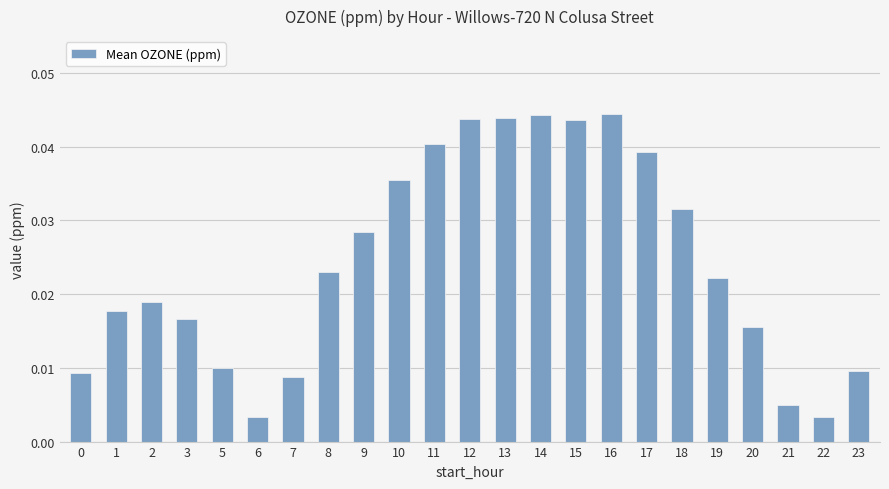

What is the sum of all values?

0.6